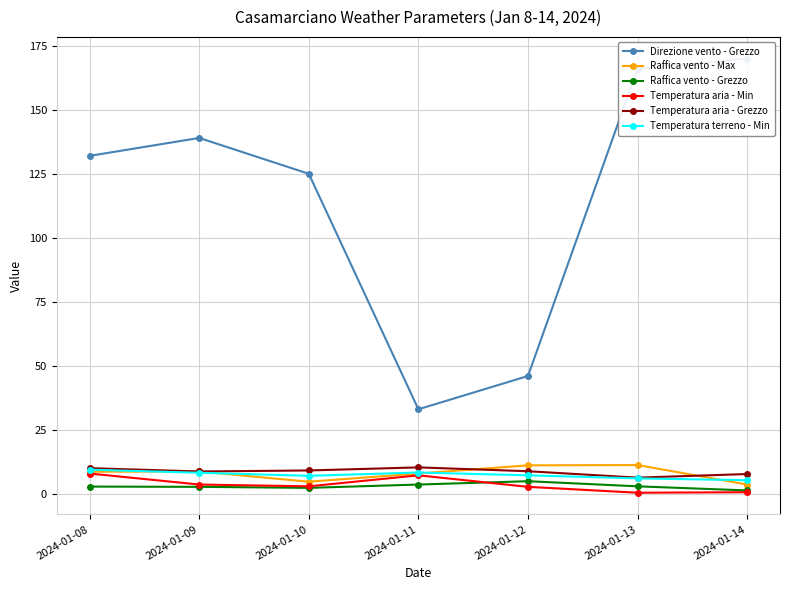

What is the difference between the Raffica vento - Max values at 2024-01-08 and 2024-01-13?

2.6